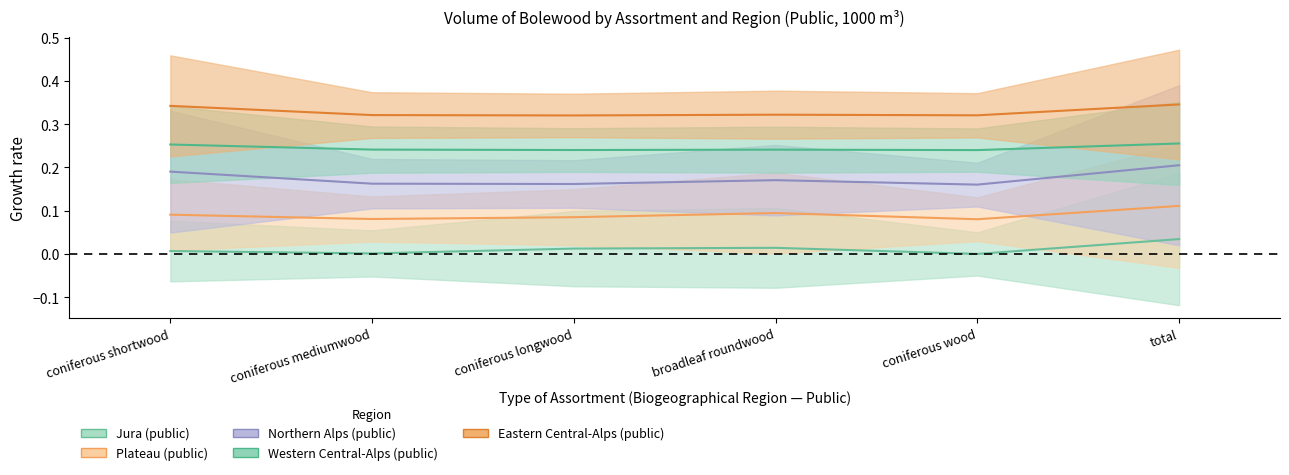

What is the spread (max minus min) of values at coniferous shortwood?

0.3